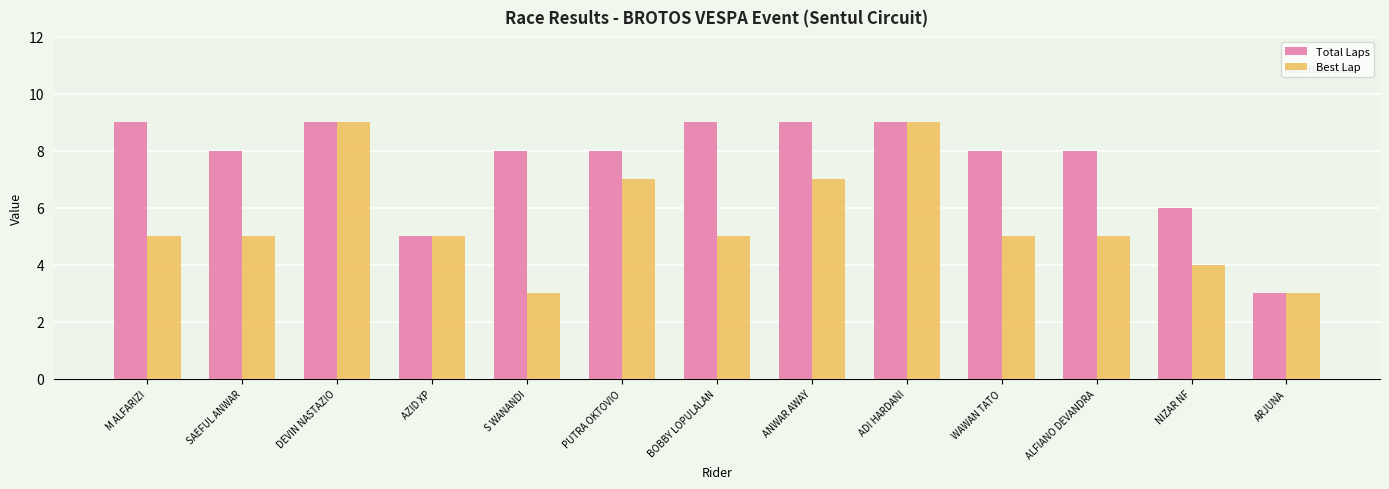

The Best Lap series shows 10 at ANWAR AWAY. True or false?

False